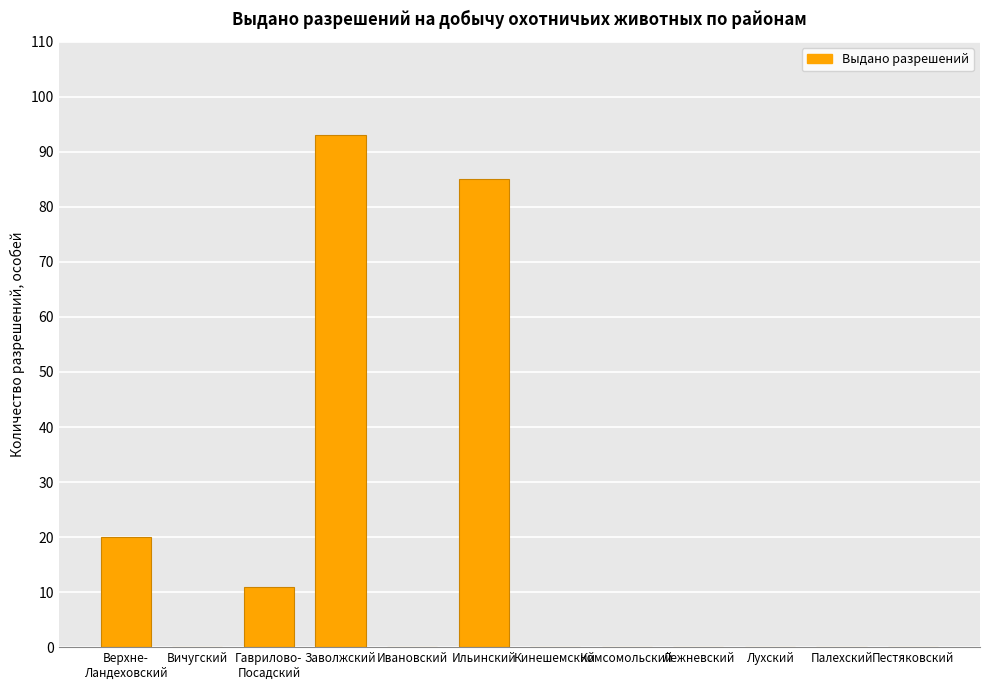

Which has a higher value, Пестяковский or Заволжский?

Заволжский